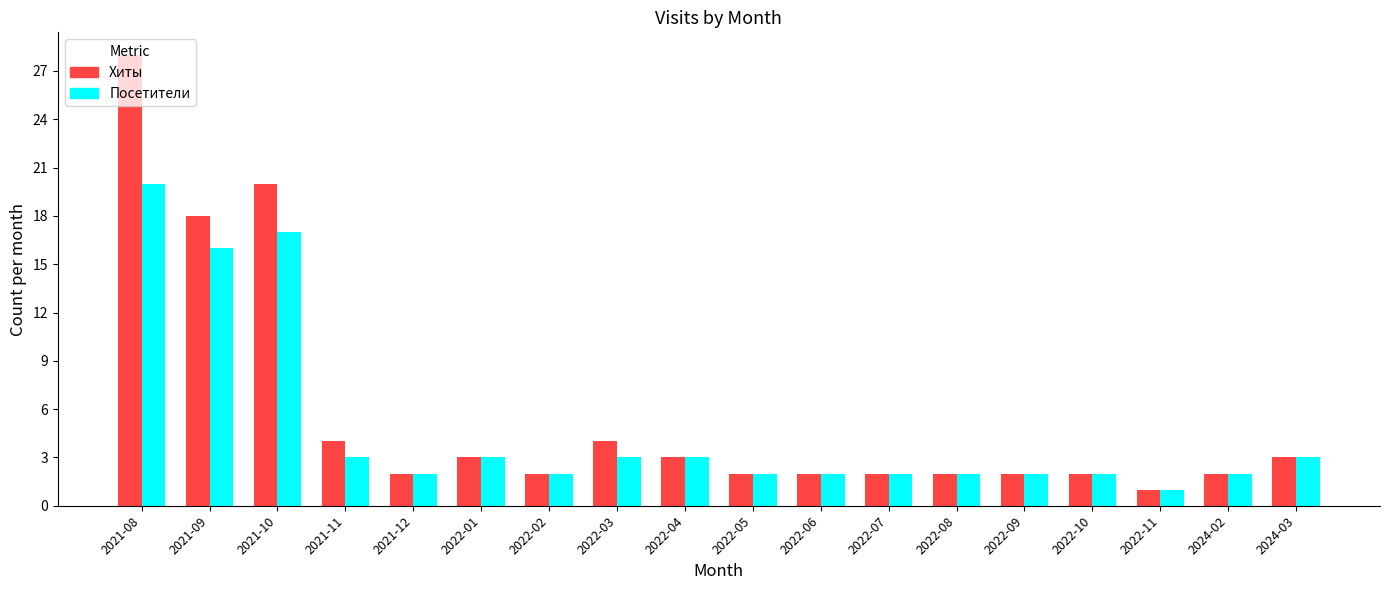

Where is Хиты nearest to the value 14?

2021-09